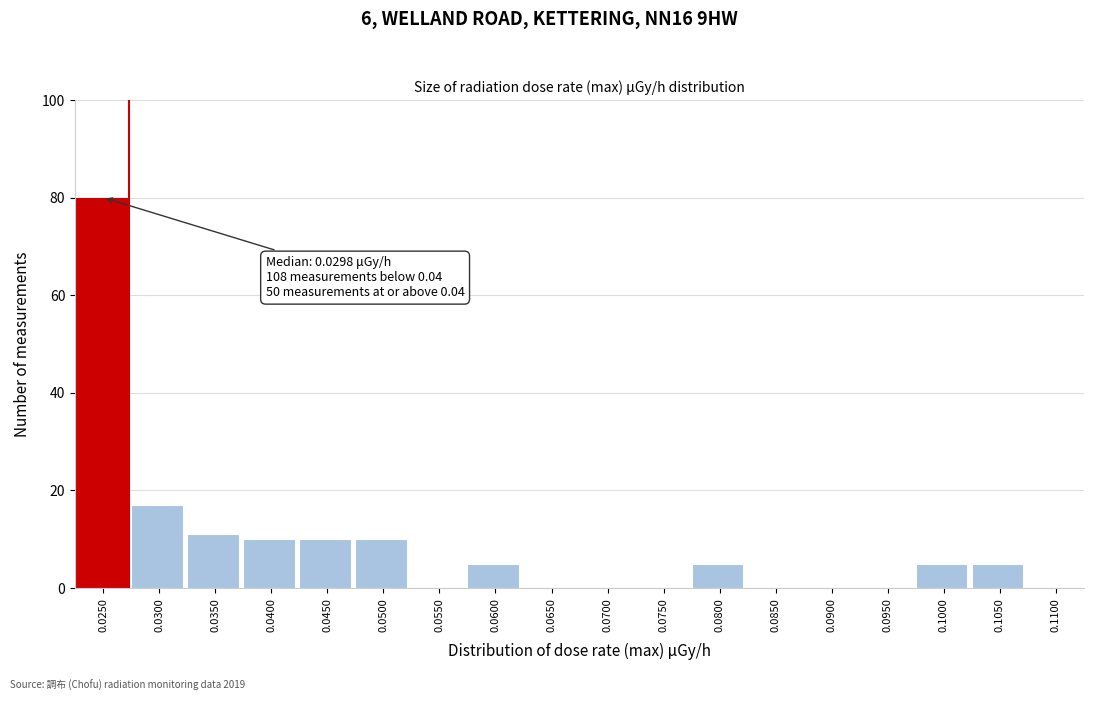

Reading left to right, list all the values displayed in this chart.

0.0250=80	0.0300=17	0.0350=11	0.0400=10	0.0450=10	0.0500=10	0.0550=0	0.0600=5	0.0650=0	0.0700=0	0.0750=0	0.0800=5	0.0850=0	0.0900=0	0.0950=0	0.1000=5	0.1050=5	0.1100=0